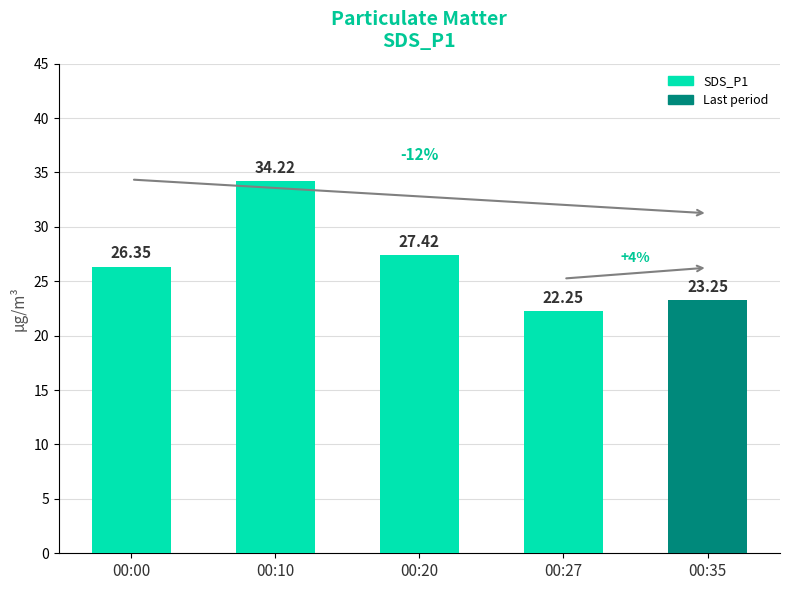

Which label corresponds to the largest value in the chart?

00:10